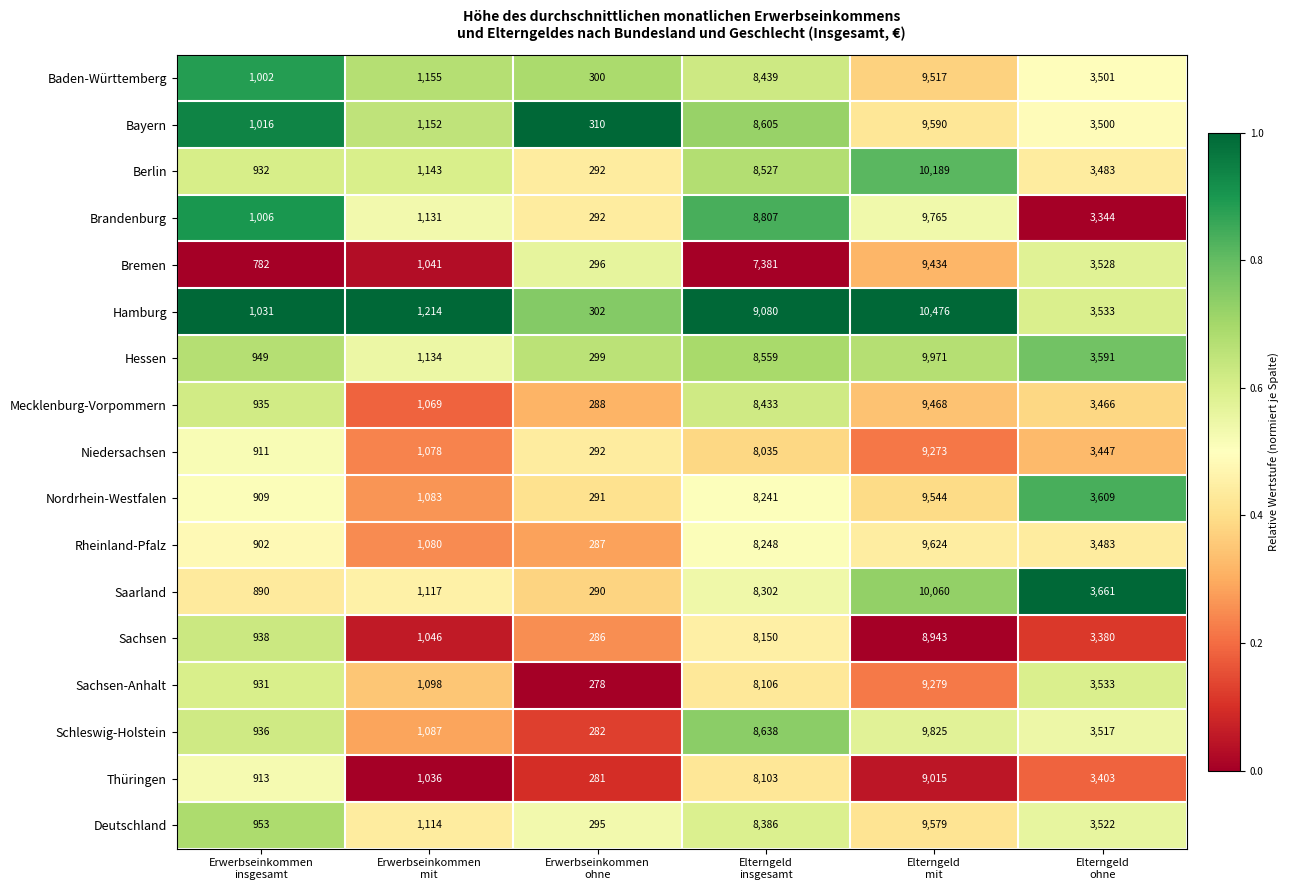

What is the total value across all series at Elterngeld
mit?

163552